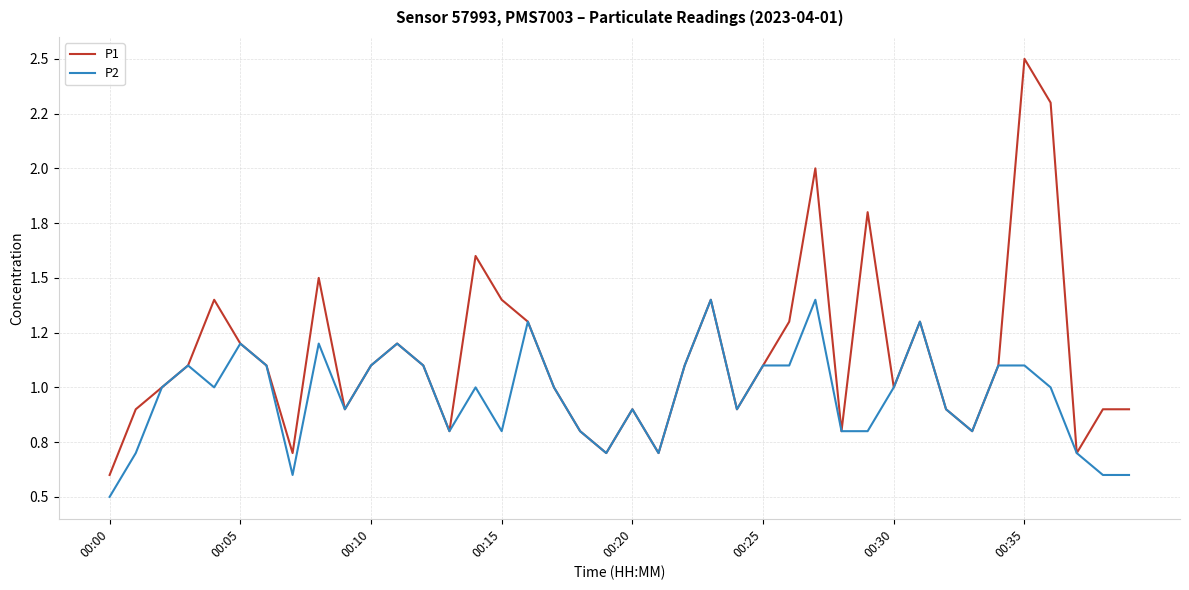

True or false: P2 and P1 intersect in this chart.

False